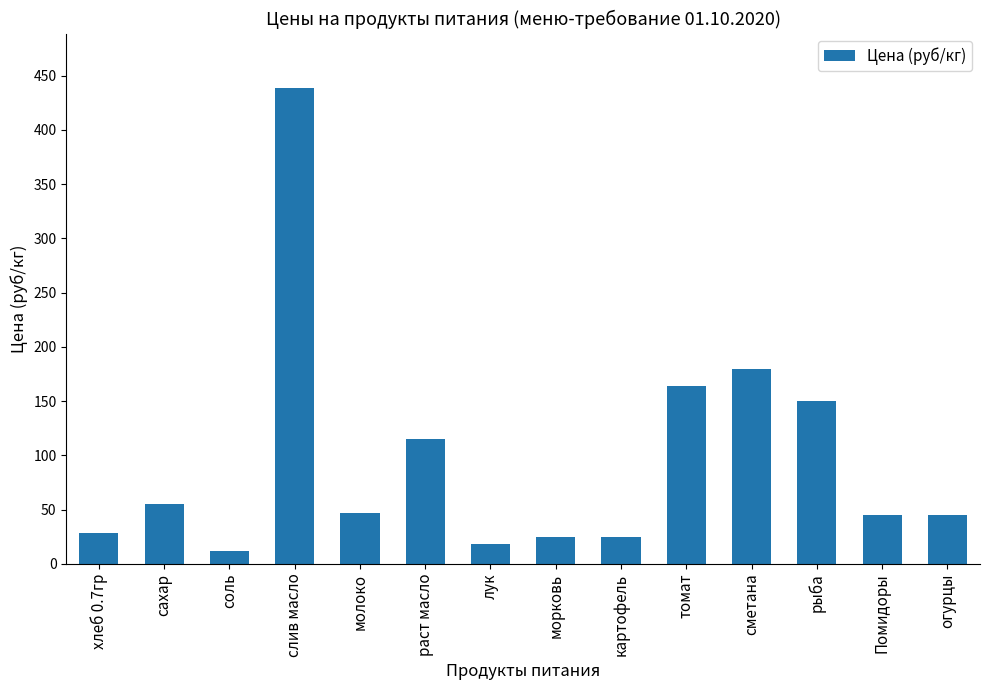

Between морковь and томат, which is larger?

томат